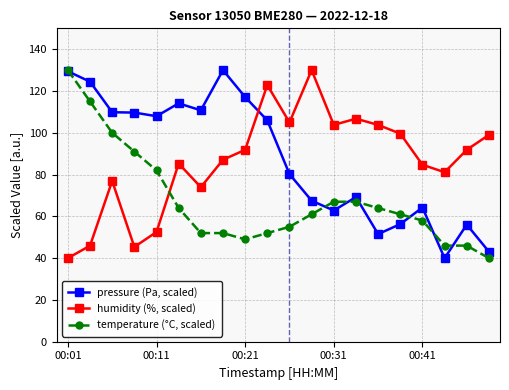

What is the value of the pressure (Pa, scaled) point at the 7th from the left?

110.8